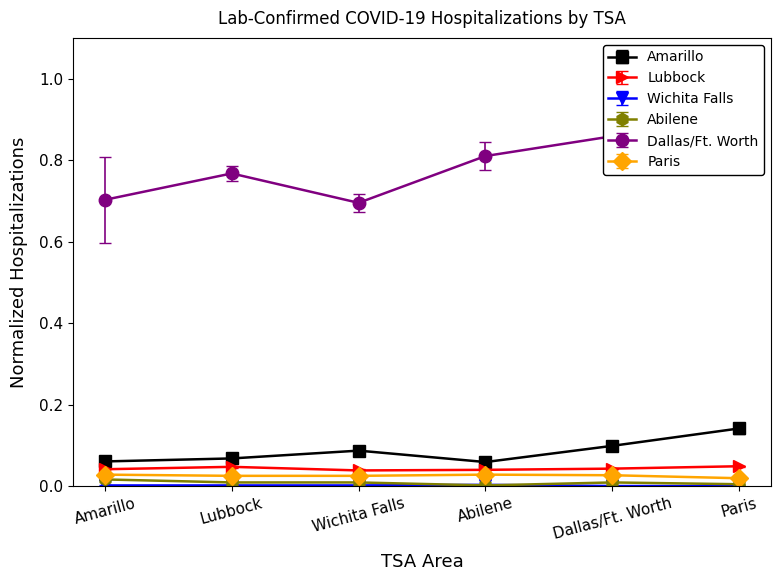

At which label is Dallas/Ft. Worth closest to 0?

Wichita Falls